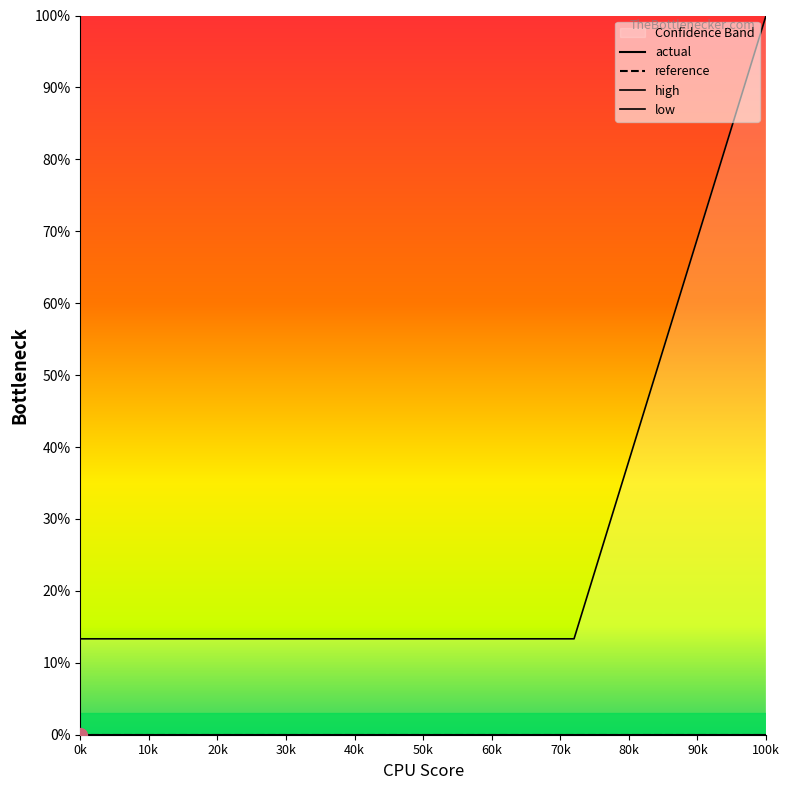

True or false: high and low intersect in this chart.

False